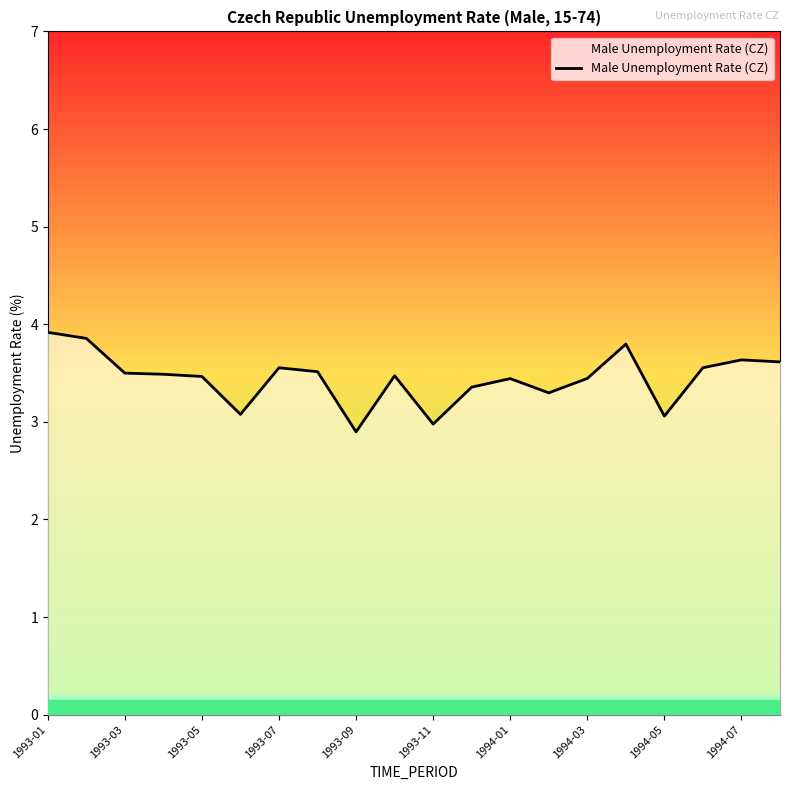

Count the number of categories in the chart.

20